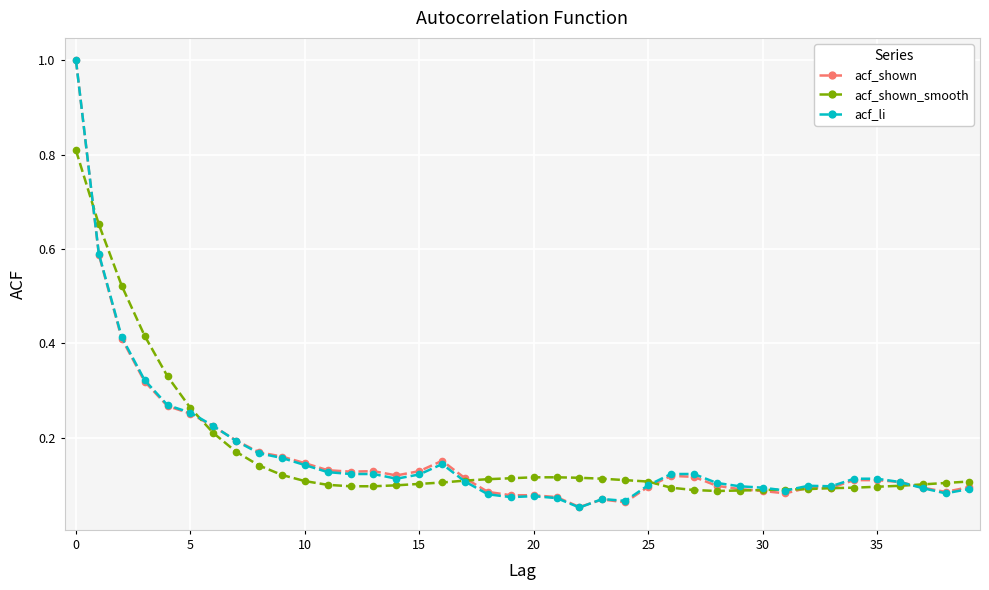

At how many categories does at least one series exceed 0?

40